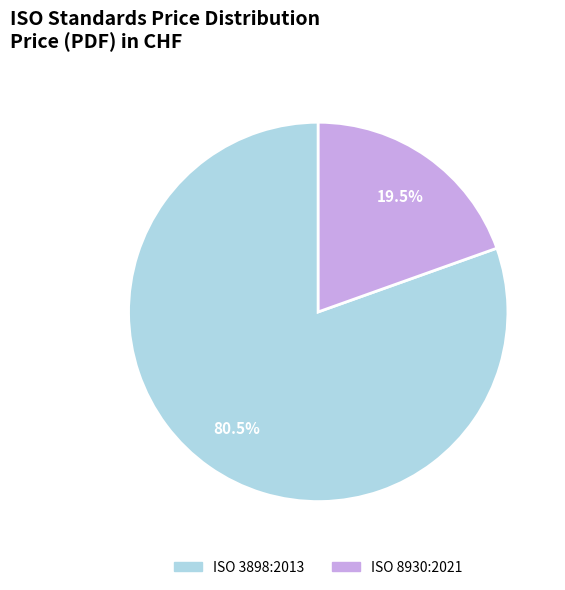

How many segments does this pie chart have?

2